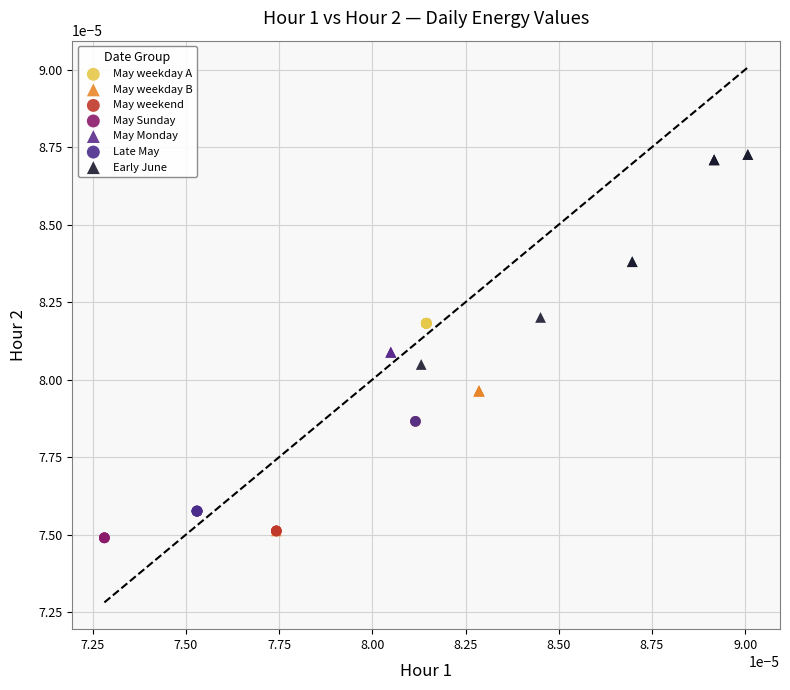

Which series contains the highest Y value?

Early June